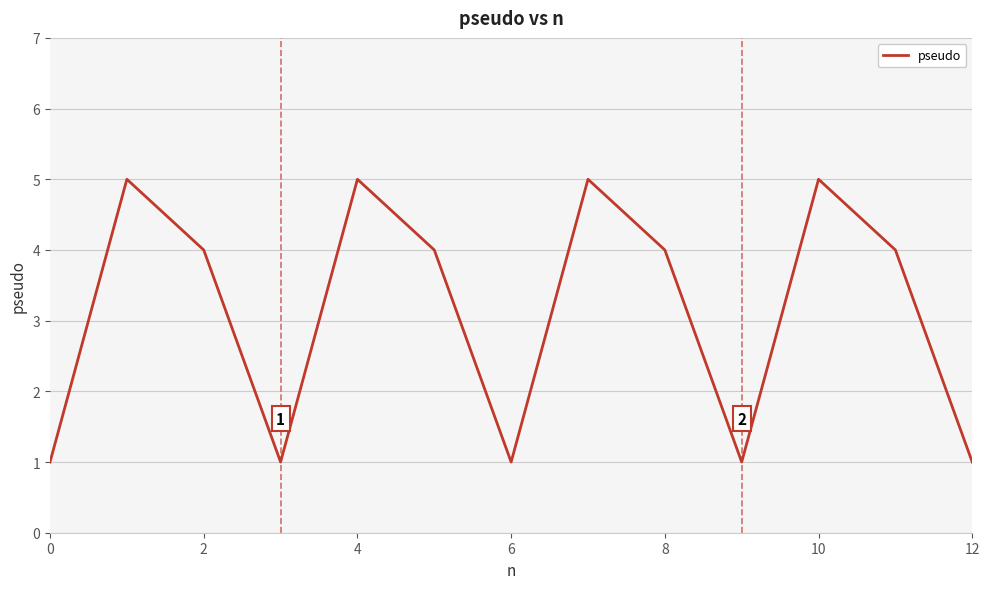

What is the maximum value shown in the chart?

5